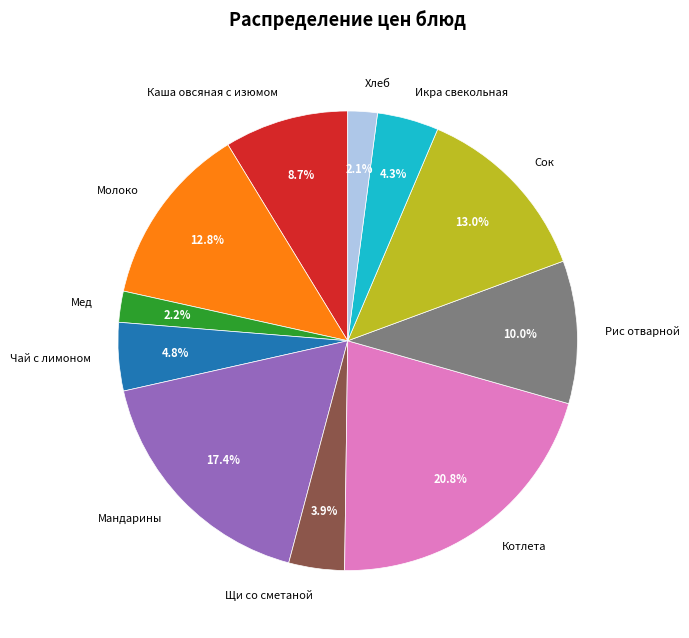

Which category has the biggest portion of the pie?

Котлета